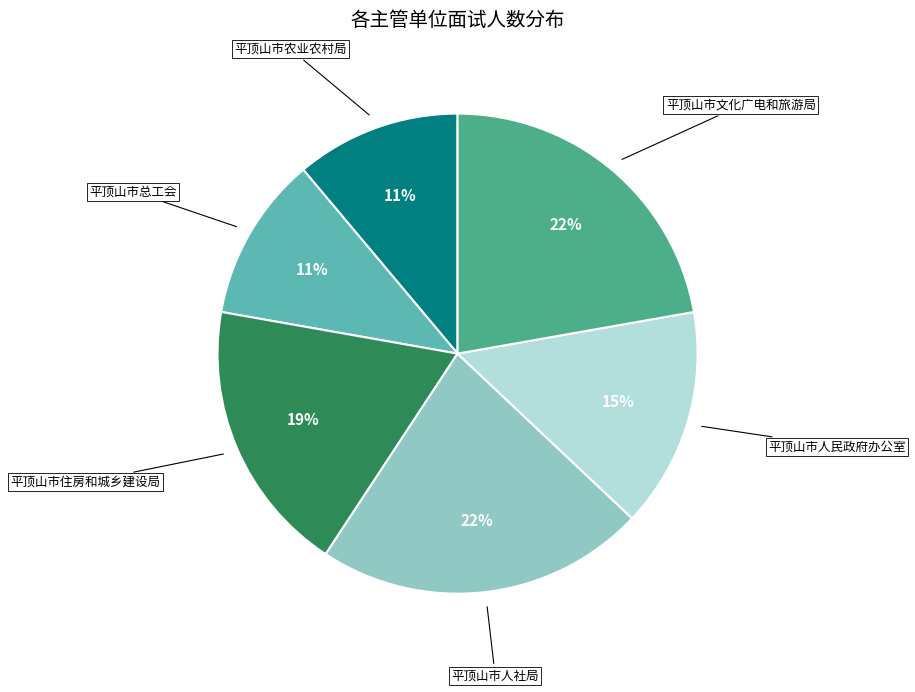

To the nearest percent, what is the average slice percentage?

17%